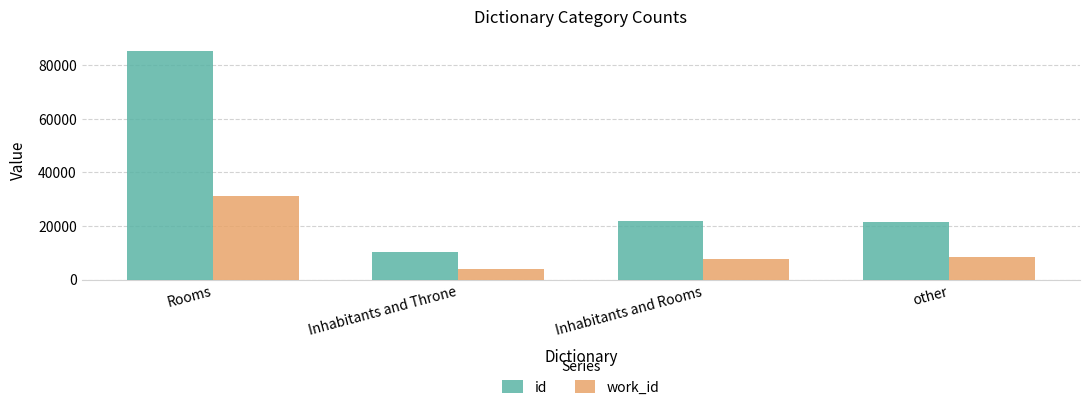

Which series has the largest range (max minus min)?

id